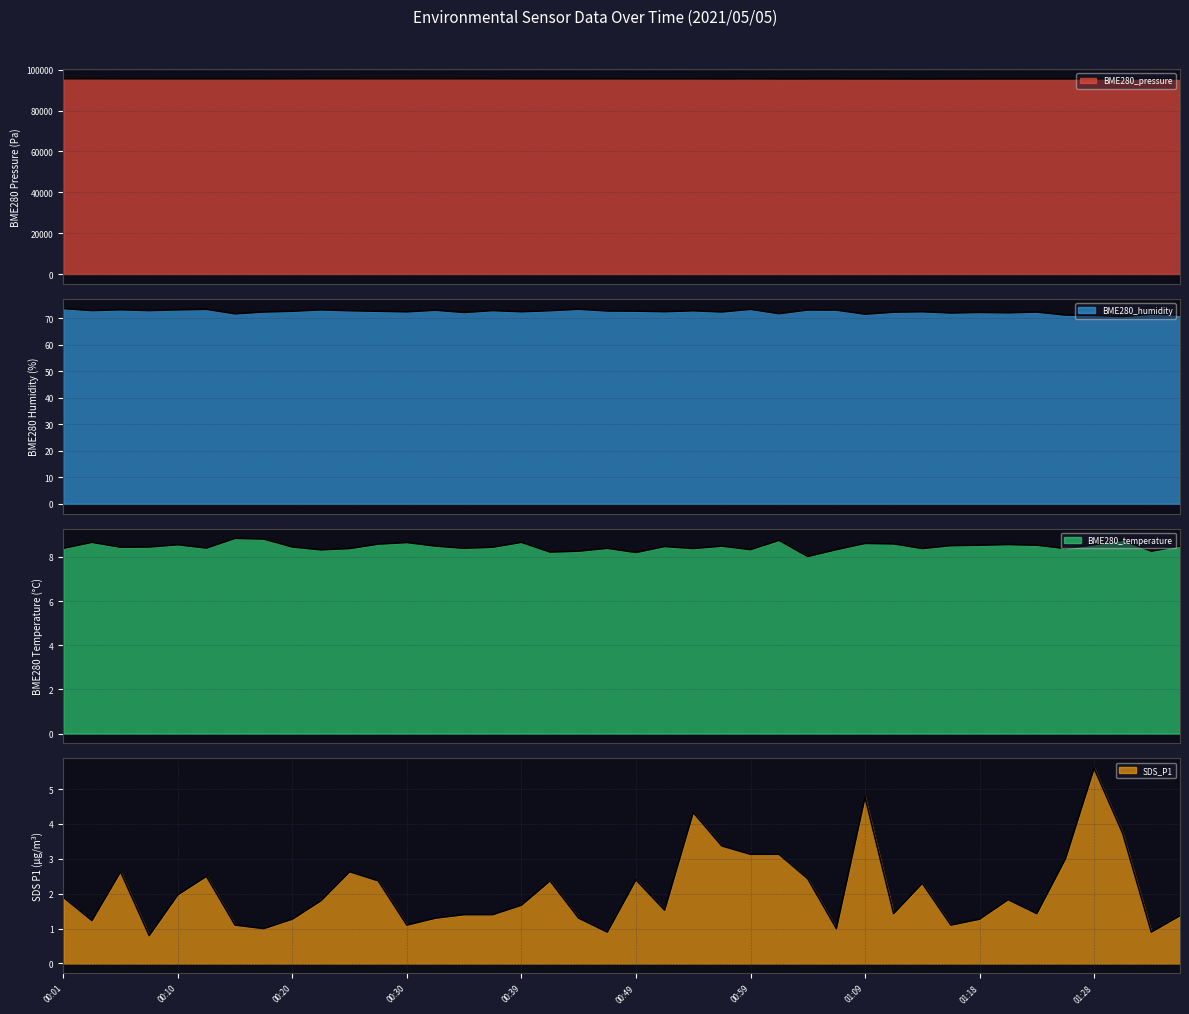

What is the greatest value displayed?

95563.3